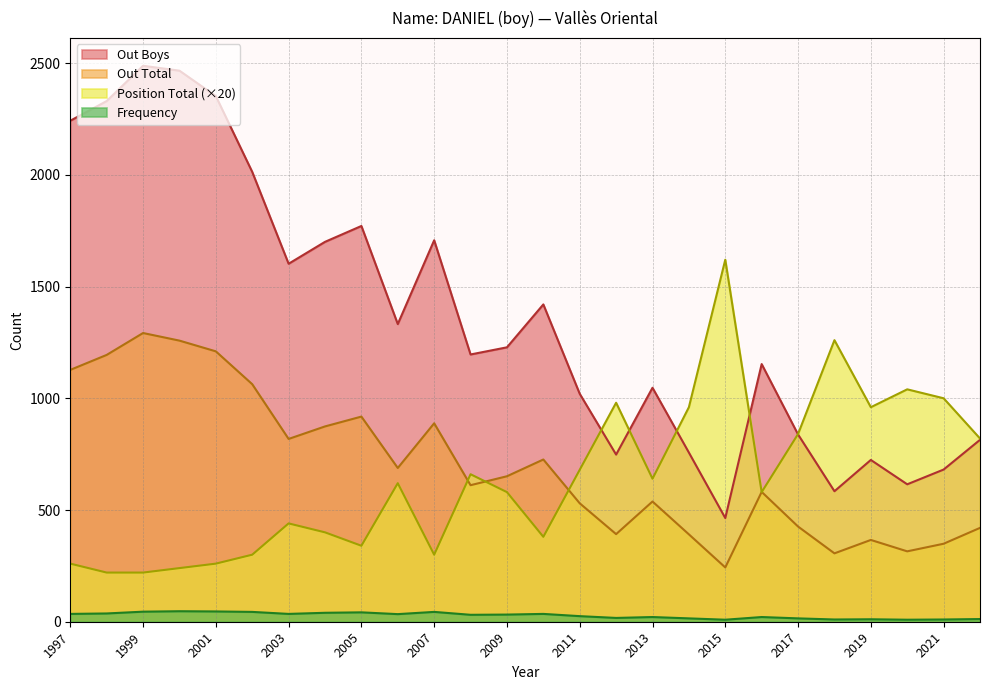

Does the chart display data point markers on the line(s)?

No